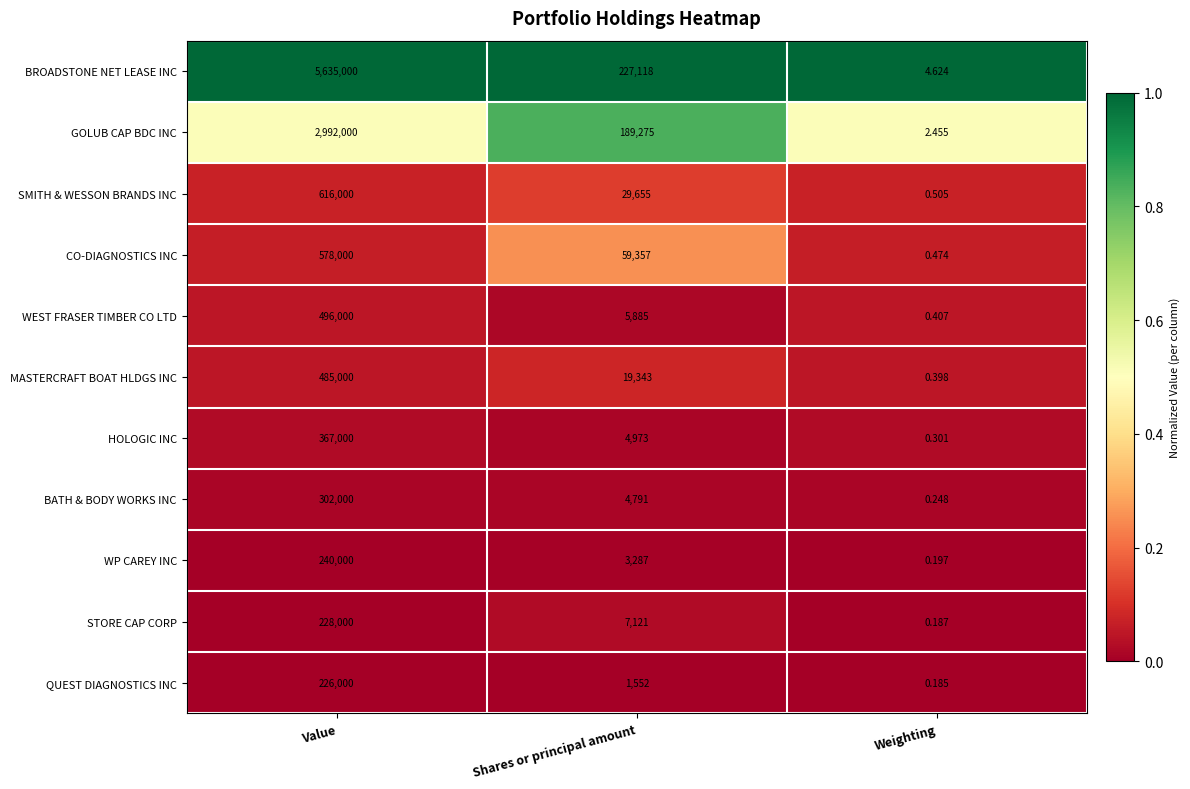

Rank the series by their maximum value, from lowest to highest.

QUEST DIAGNOSTICS INC, STORE CAP CORP, WP CAREY INC, BATH & BODY WORKS INC, HOLOGIC INC, MASTERCRAFT BOAT HLDGS INC, WEST FRASER TIMBER CO LTD, CO-DIAGNOSTICS INC, SMITH & WESSON BRANDS INC, GOLUB CAP BDC INC, BROADSTONE NET LEASE INC